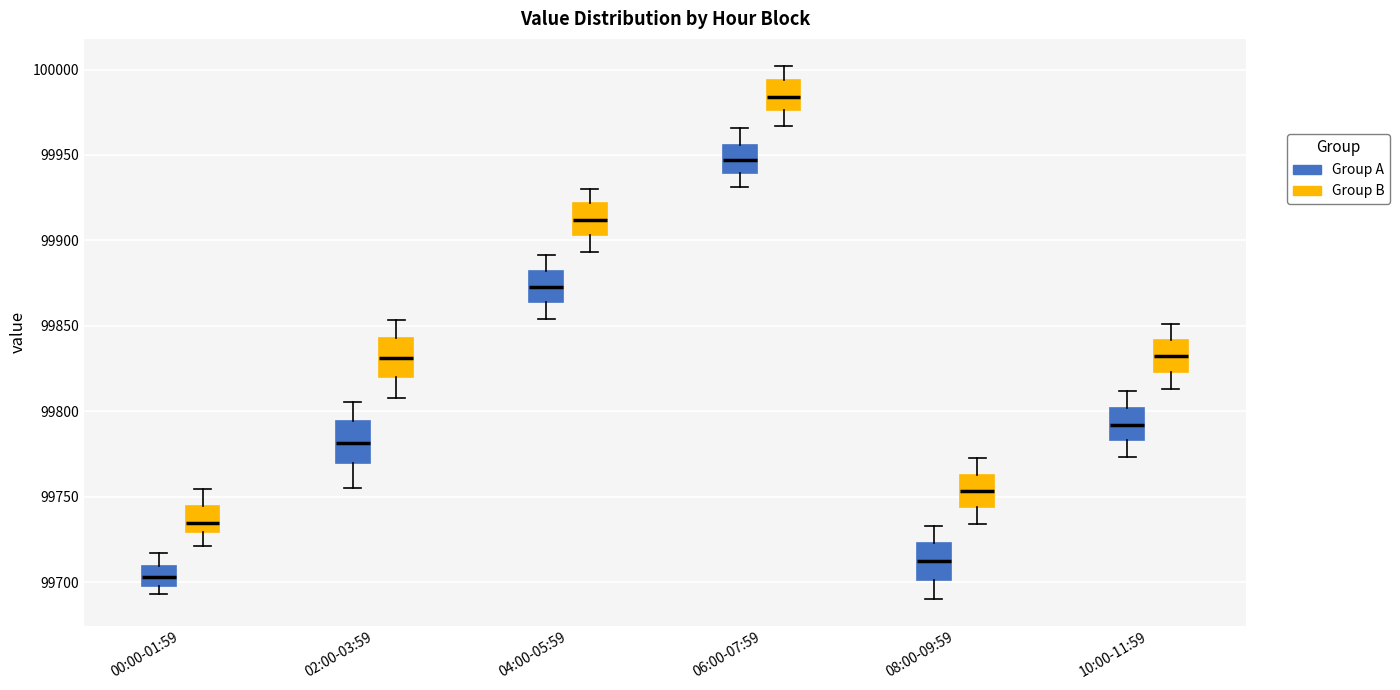

Reading left to right, transcribe this box plot: for each box, give where its median line is, the range the box spans, and where its two whiskers end, as read against the y-axis. The values are not printed on the chart, so give them approximately, as read against the axis.

00:00-01:59 (Group A): median 99705, box 99695 to 99710, whiskers 99695 (just below the box's lower edge) to 99715
00:00-01:59 (Group B): median 99735, box 99730 to 99745, whiskers 99720 to 99755
02:00-03:59 (Group A): median 99780, box 99770 to 99795, whiskers 99755 to 99805
02:00-03:59 (Group B): median 99830, box 99820 to 99845, whiskers 99810 to 99855
04:00-05:59 (Group A): median 99875, box 99865 to 99880, whiskers 99855 to 99890
04:00-05:59 (Group B): median 99910, box 99905 to 99920, whiskers 99895 to 99930
06:00-07:59 (Group A): median 99945, box 99940 to 99955, whiskers 99930 to 99965
06:00-07:59 (Group B): median 99985, box 99975 to 99995, whiskers 99965 to 100000
08:00-09:59 (Group A): median 99710, box 99700 to 99725, whiskers 99690 to 99735
08:00-09:59 (Group B): median 99755, box 99745 to 99765, whiskers 99735 to 99770
10:00-11:59 (Group A): median 99790, box 99785 to 99800, whiskers 99775 to 99810
10:00-11:59 (Group B): median 99830, box 99825 to 99840, whiskers 99815 to 99850